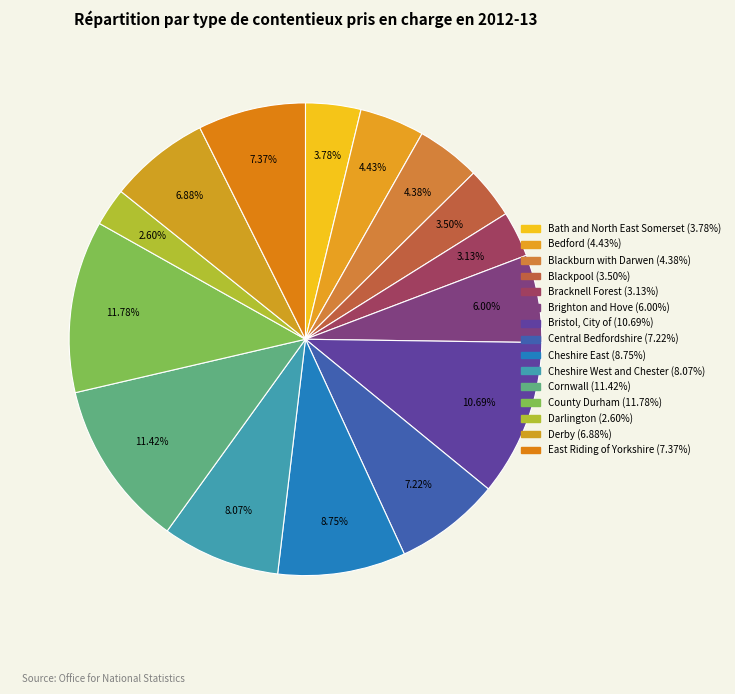

True or false: Brighton and Hove accounts for 19% of the total.

False